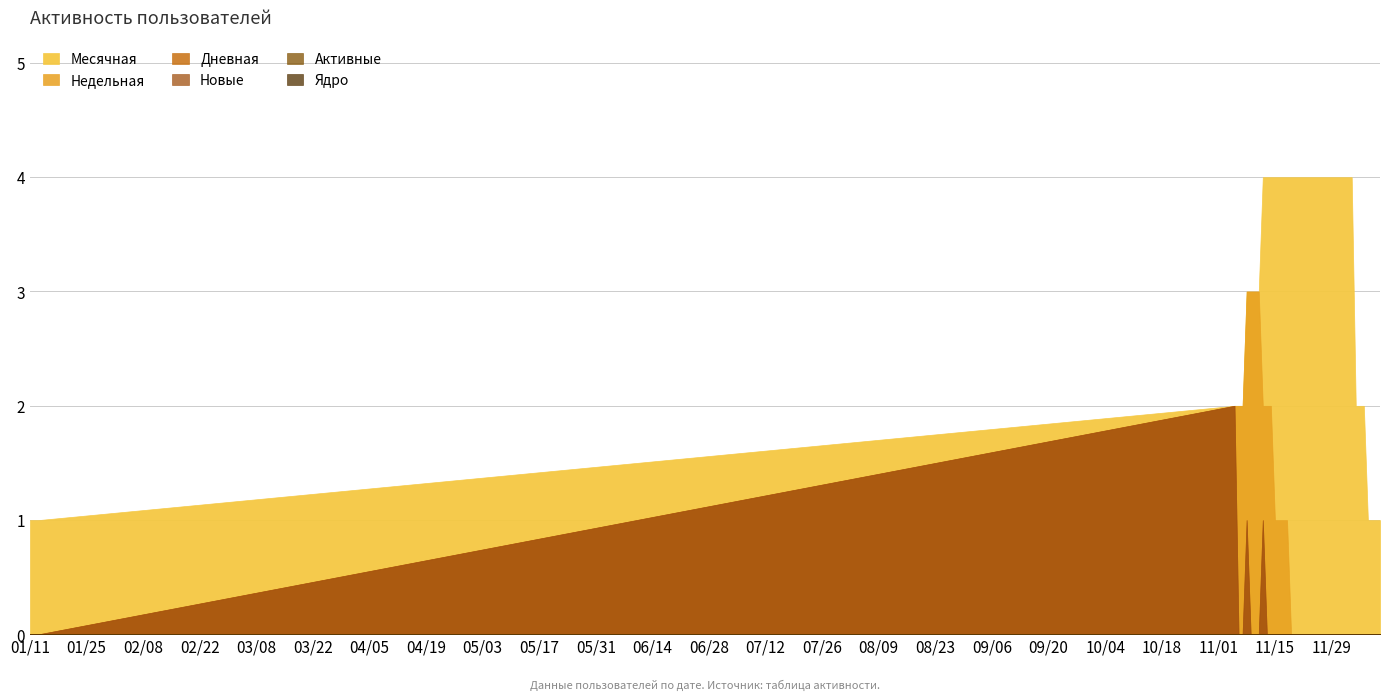

What is the maximum value shown in the chart?

4